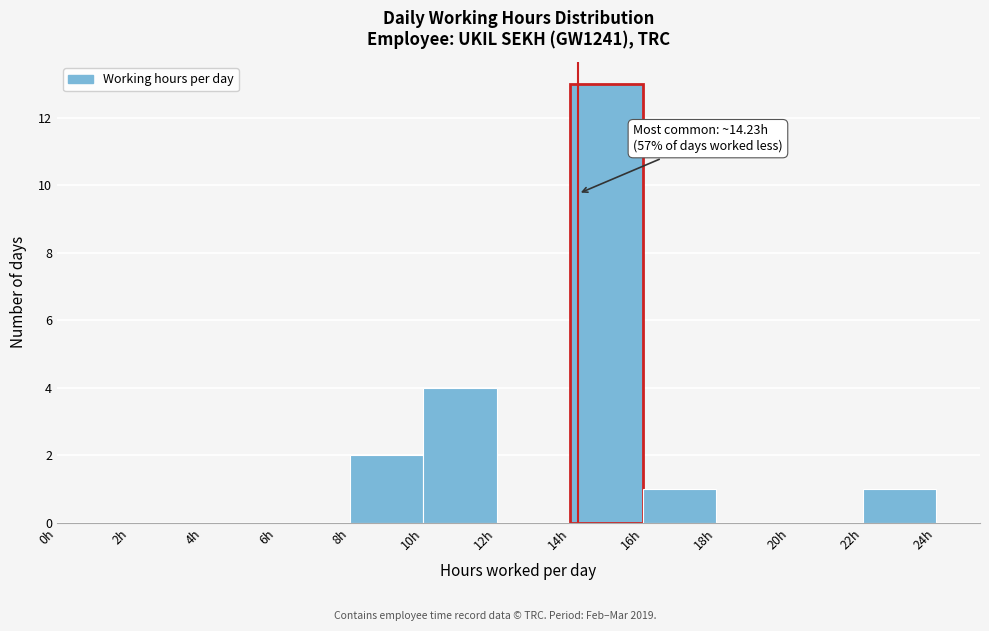

Which range on the x-axis has the tallest bar?

14 to 16